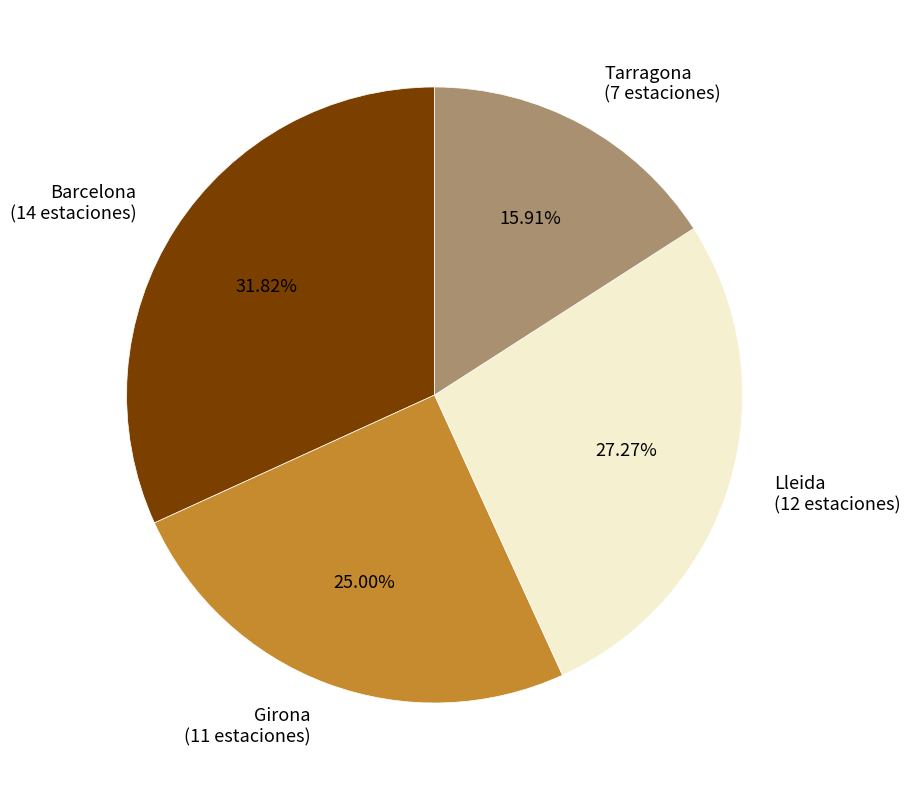

Which category has the biggest portion of the pie?

Barcelona